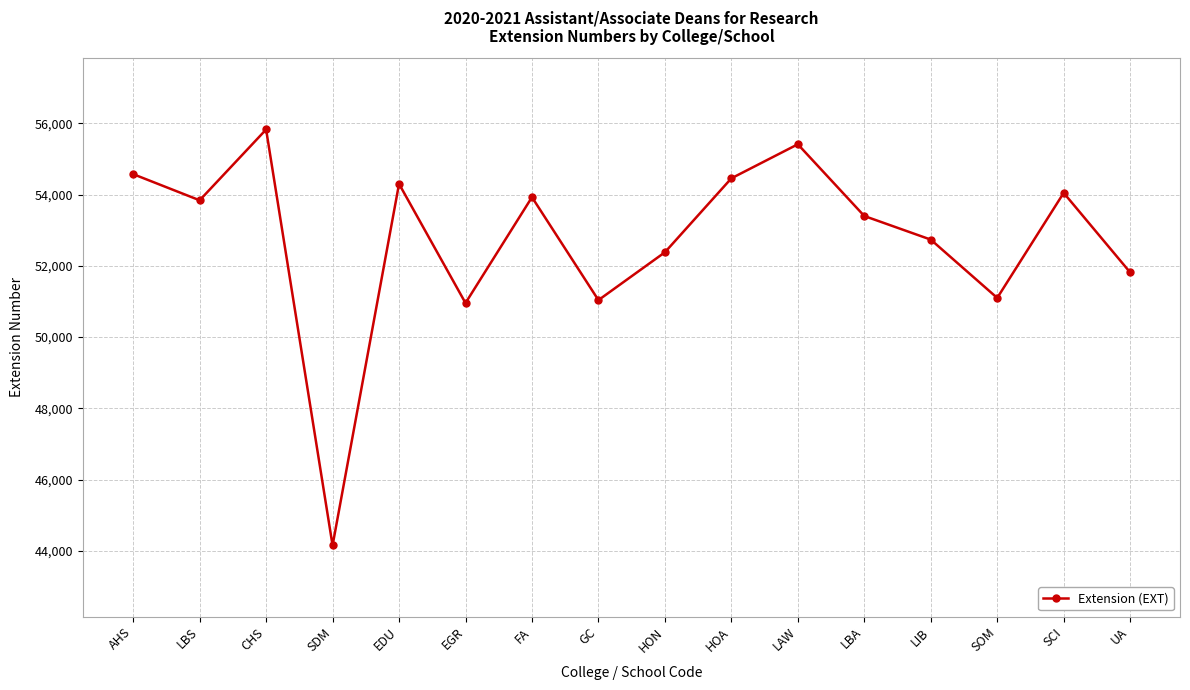

How many data points are less than 53842?

8